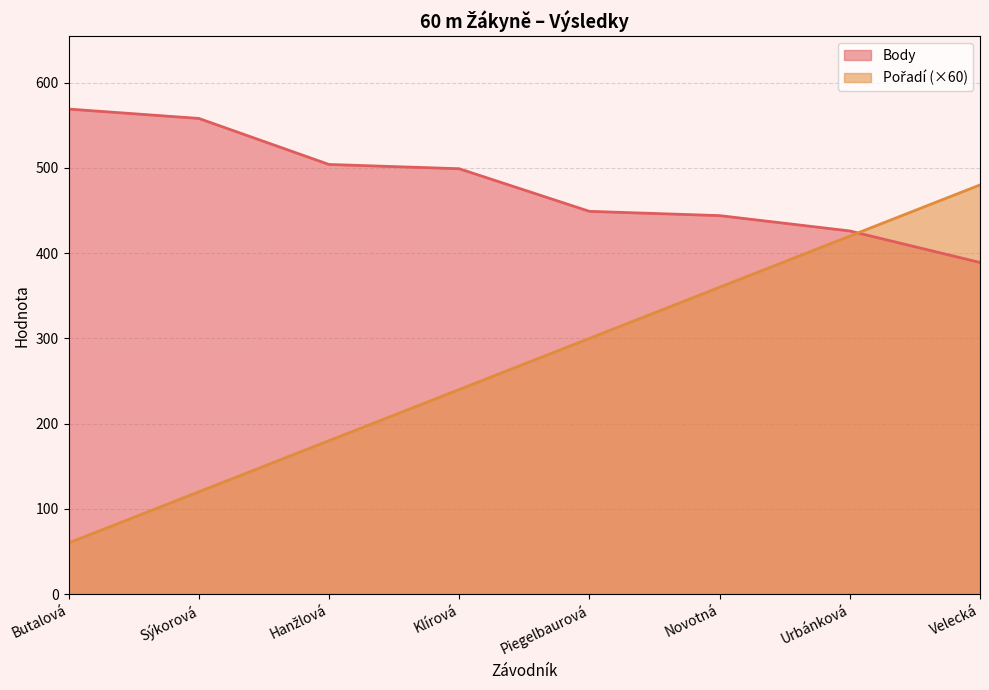

What is the sum of the Body values at Sýkorová and Velecká?

947